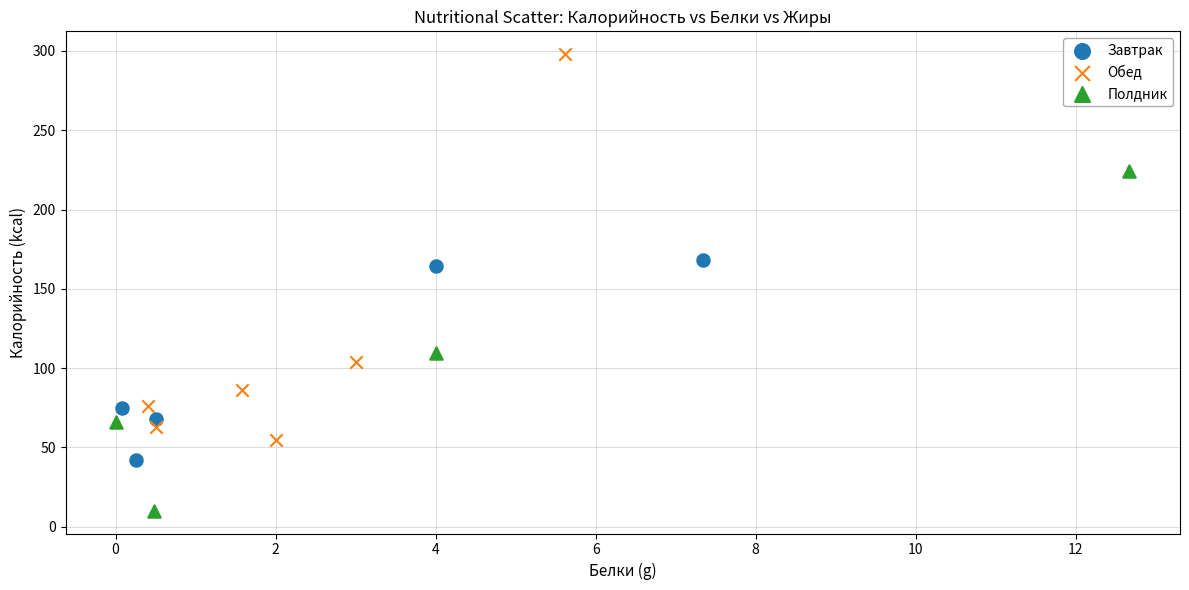

Which series reaches the maximum Y coordinate?

Обед